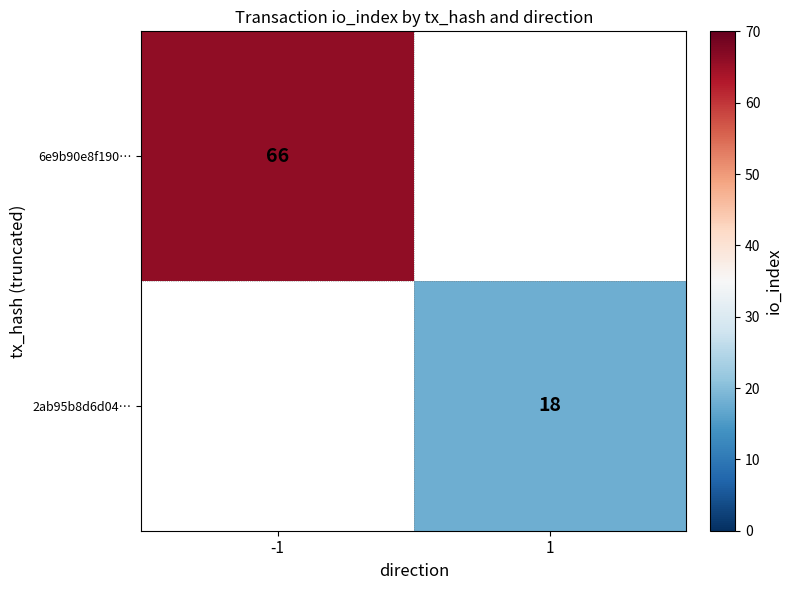

What is the smallest value displayed?

18.0